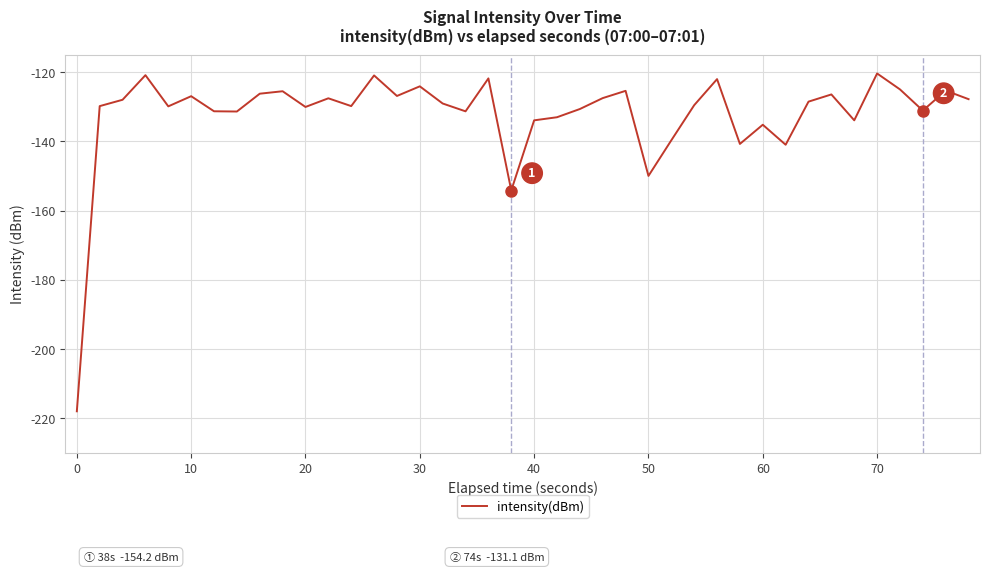

What is the minimum value shown in the chart?

-218.0